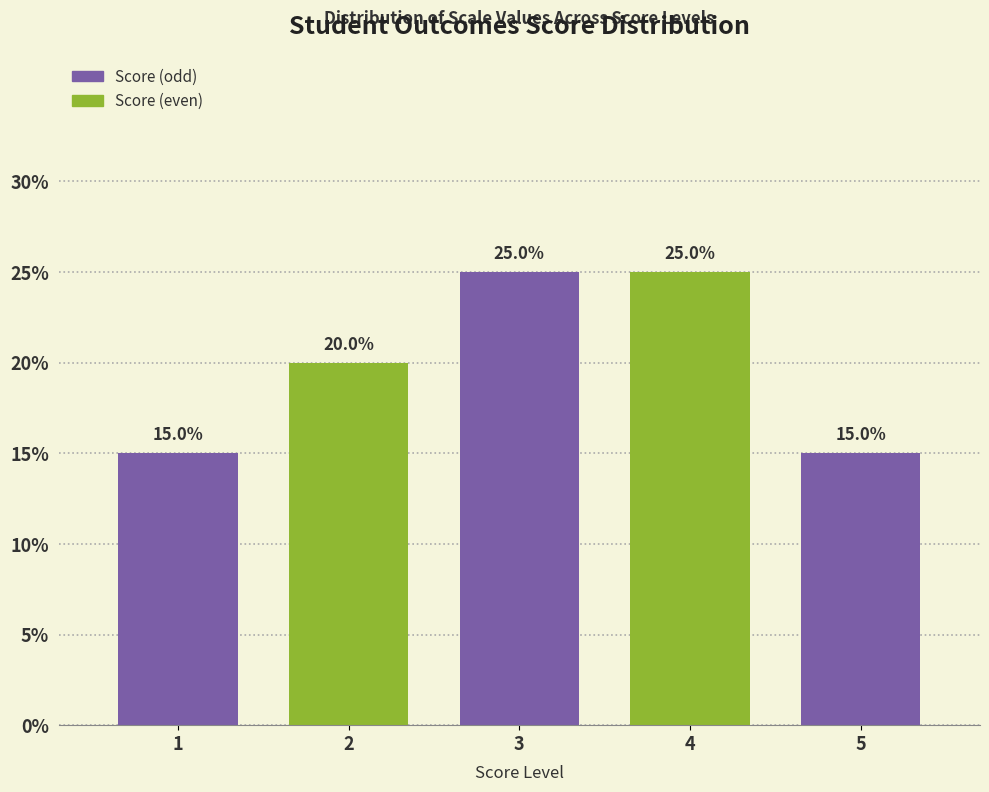

Reading left to right, extract all data points from this chart.

15	20	25	25	15